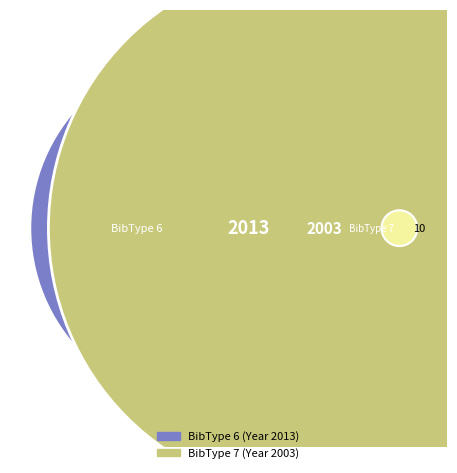

Approximately how many times larger is the value at 6 compared to 7?

1.0